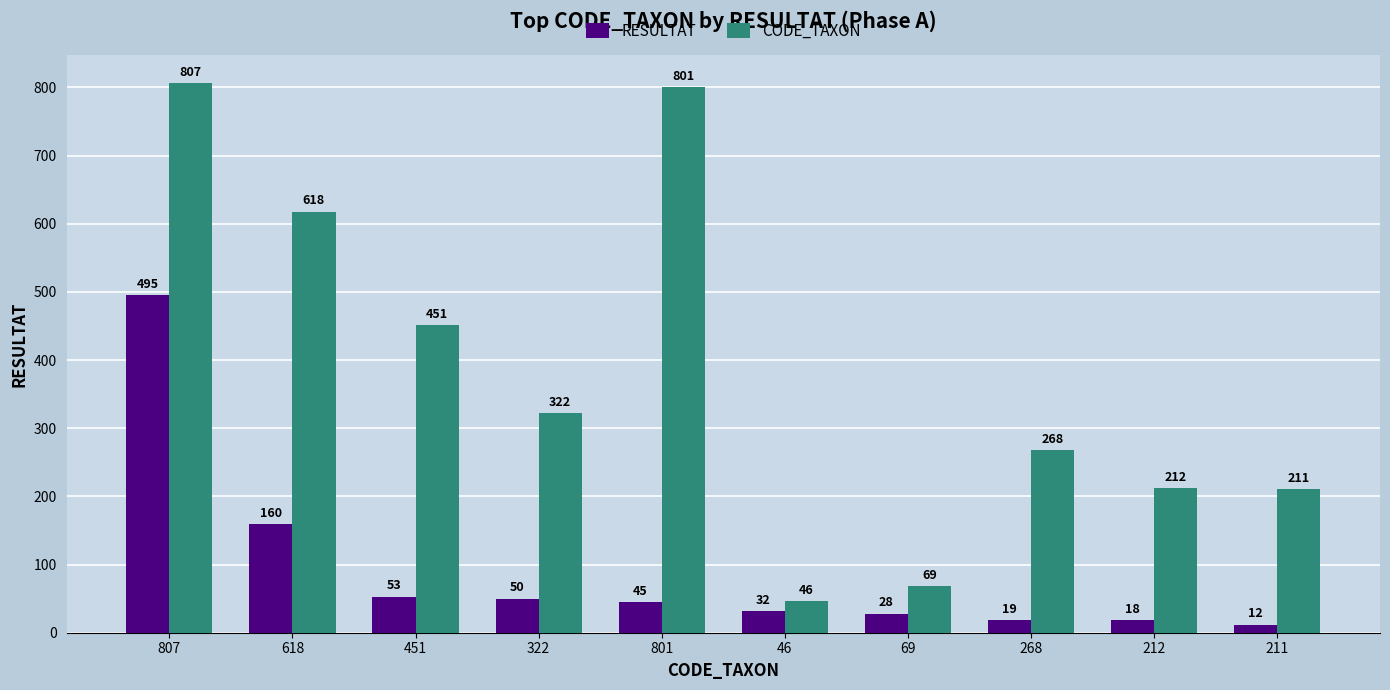

What are all the series names shown in the legend?

RESULTAT, CODE_TAXON